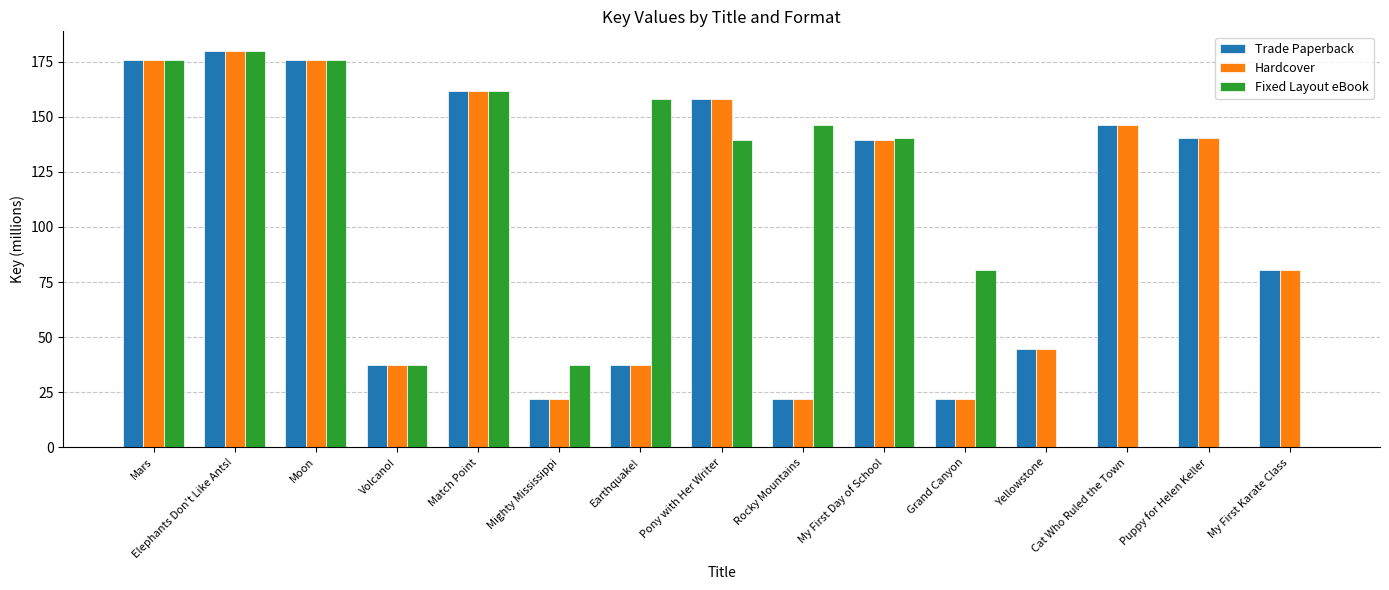

Where is Fixed Layout eBook nearest to the value 89?

Grand Canyon